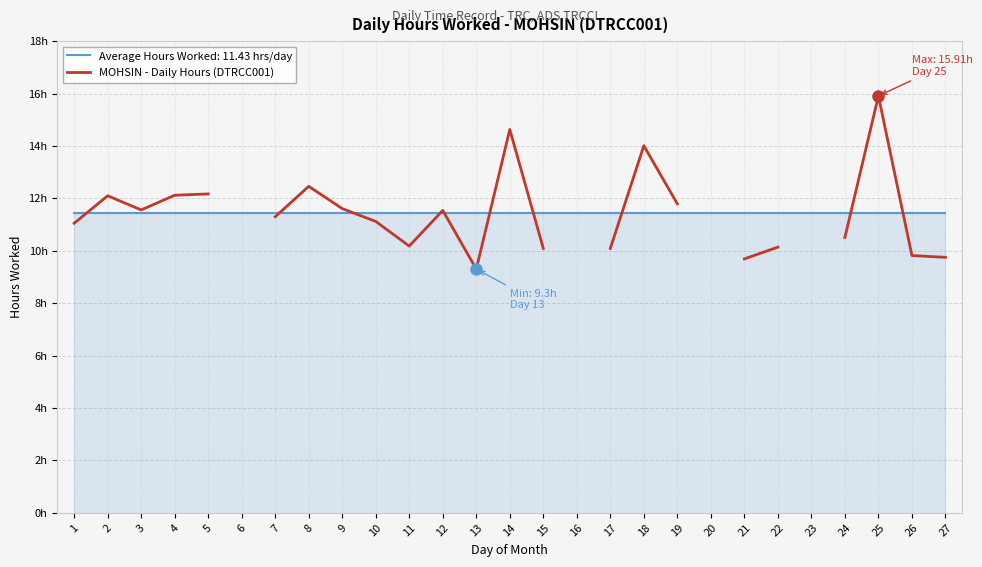

At which category does the chart reach its peak across all series?

25